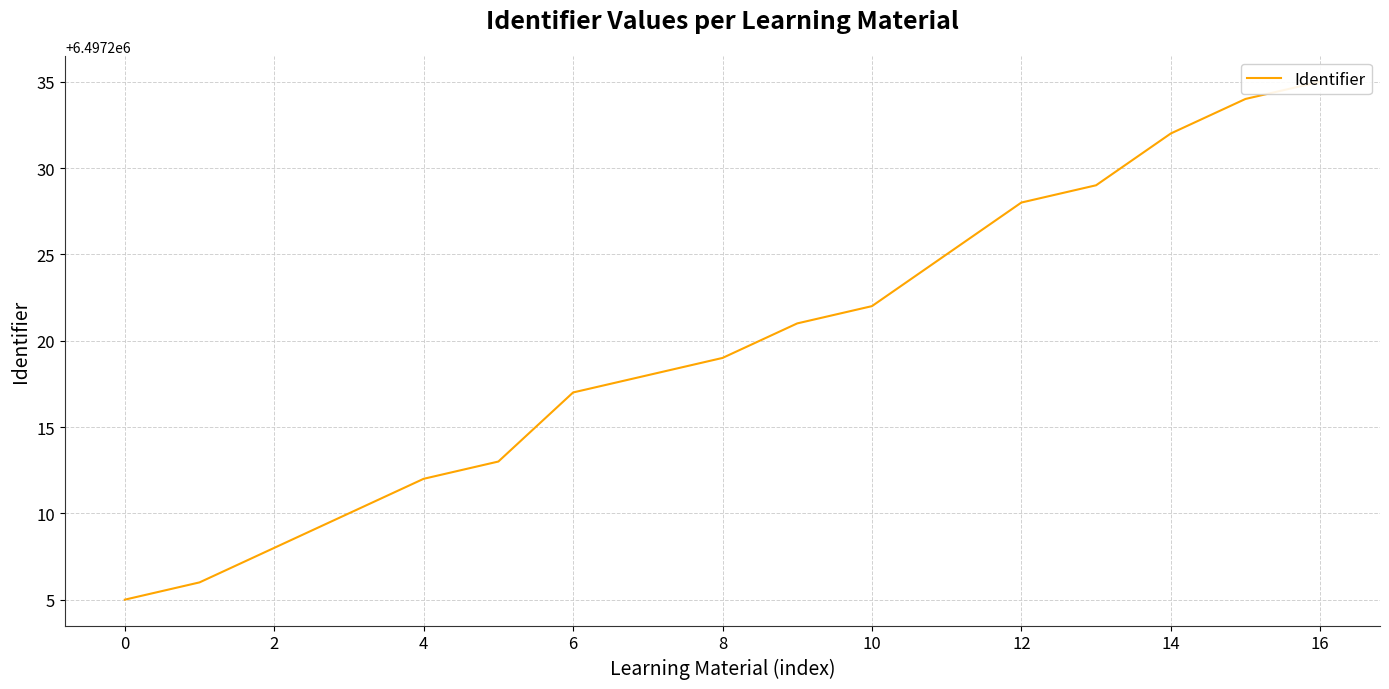

The chart shows a value of 2874445 at 4. True or false?

False